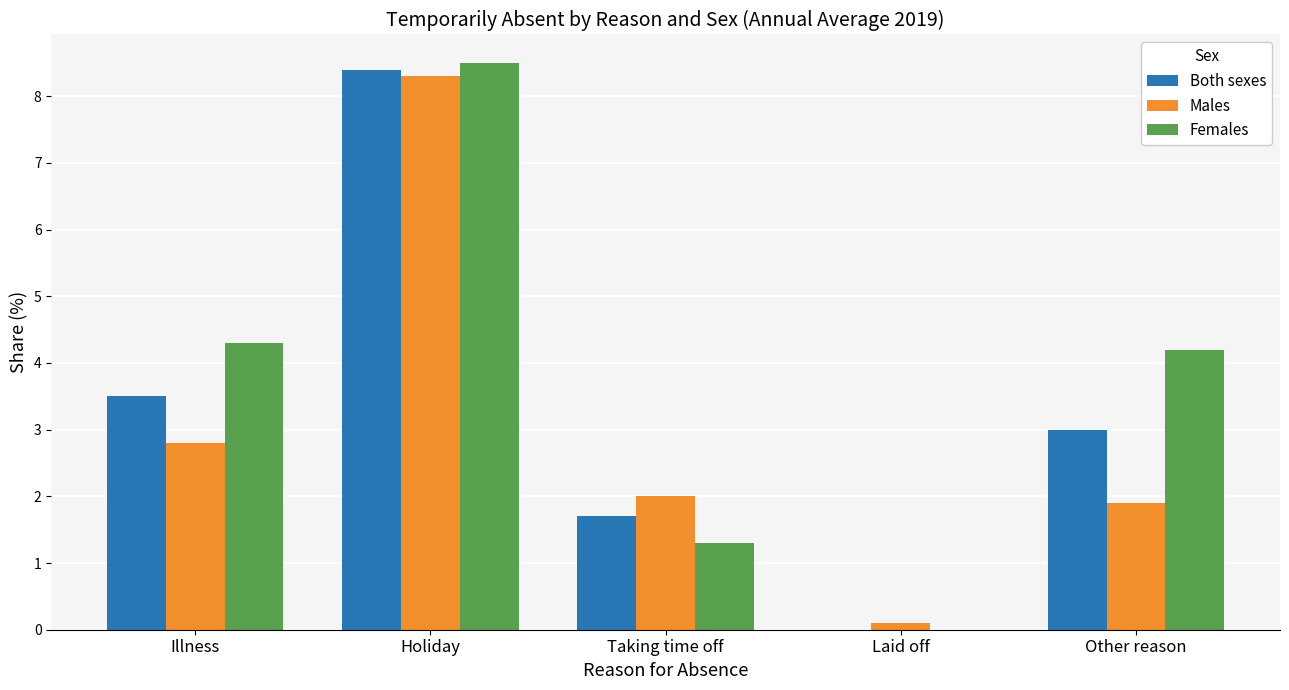

At which label is Males closest to 4?

Illness